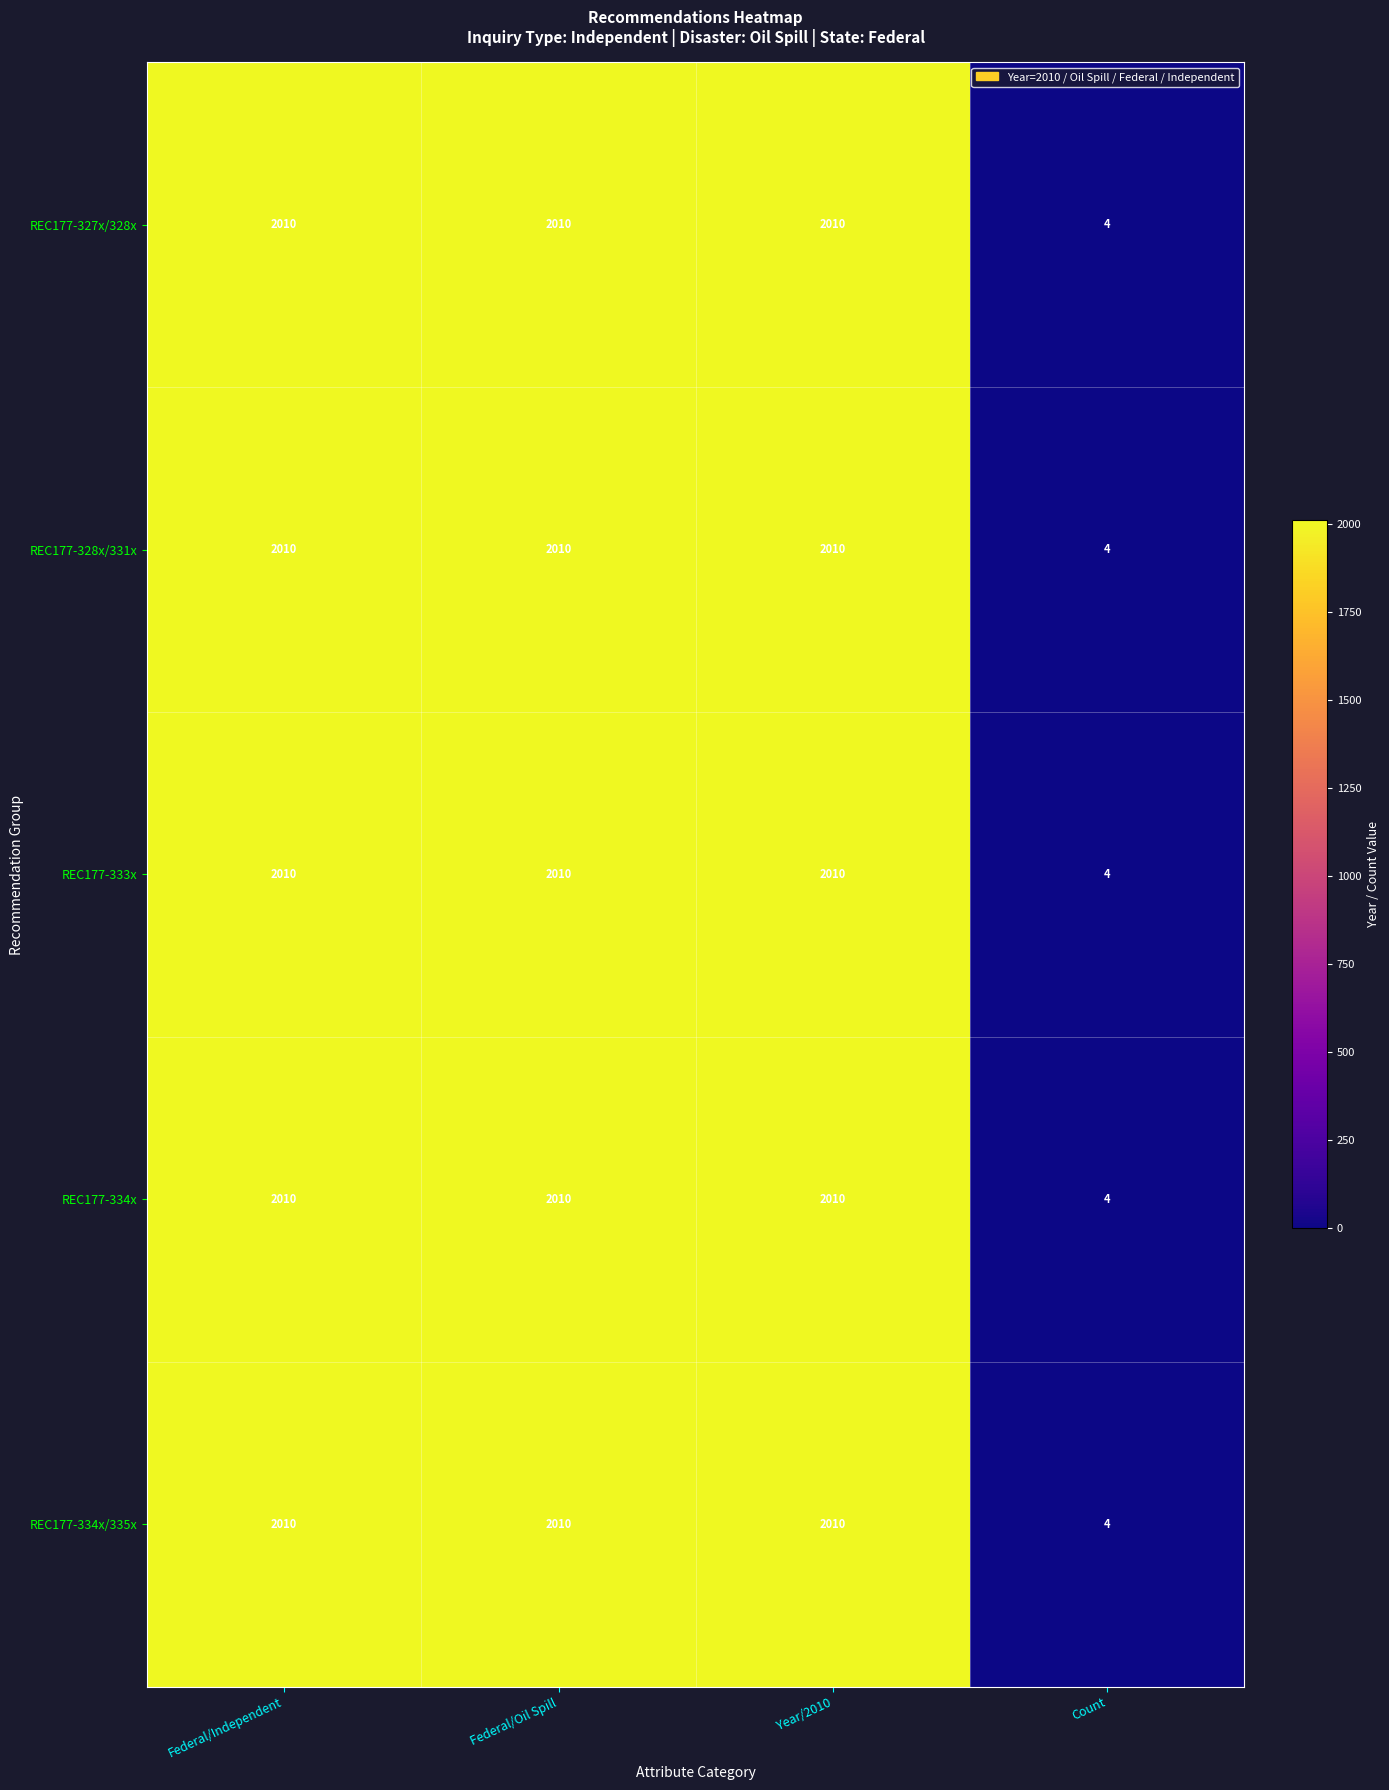

At which category does the chart reach its minimum across all series?

Count